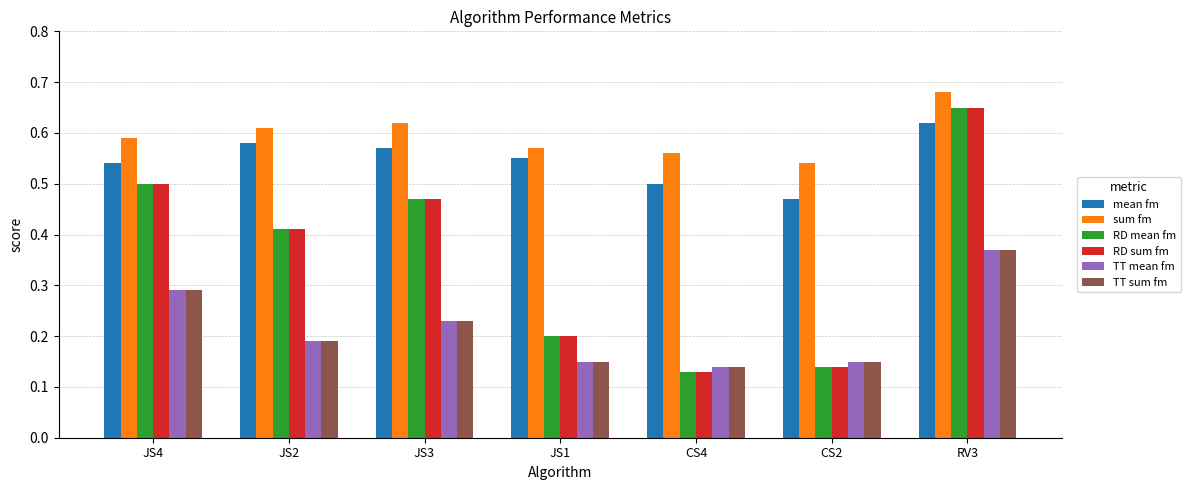

Is the value of TT mean fm at JS4 greater than the value of RD sum fm at JS4?

No